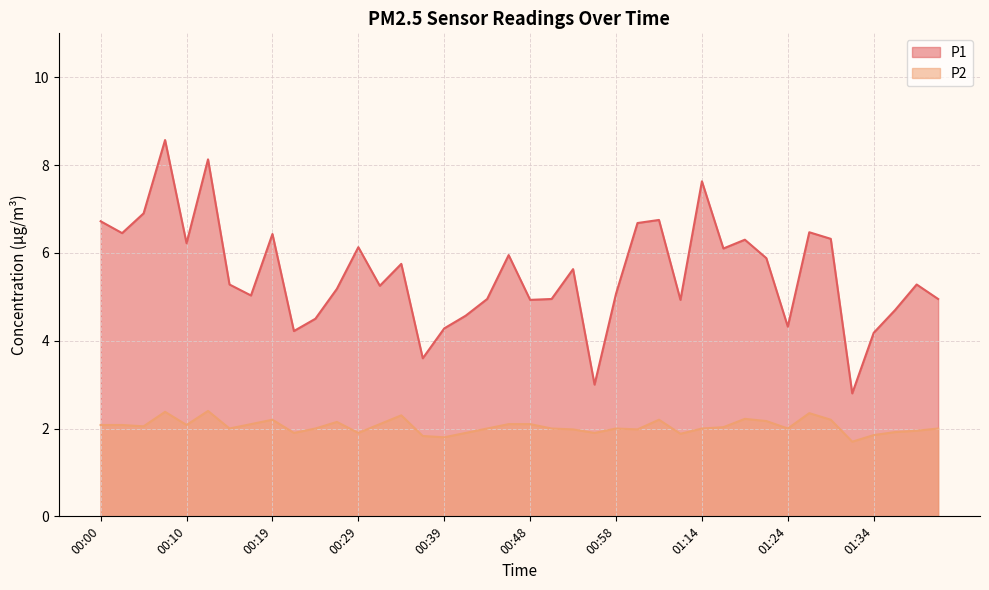

True or false: P1 and P2 intersect in this chart.

False